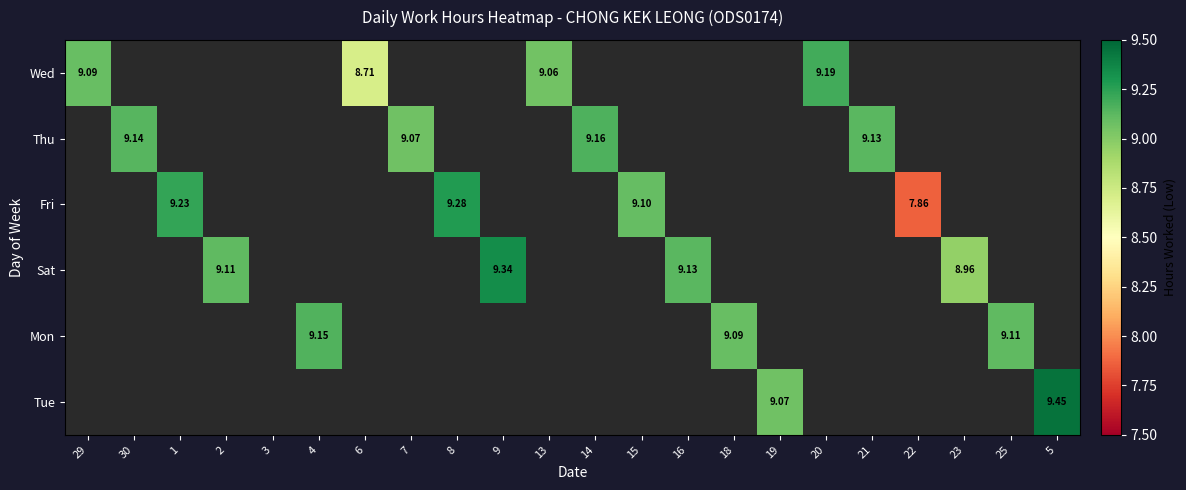

At which category does the chart reach its peak across all series?

5